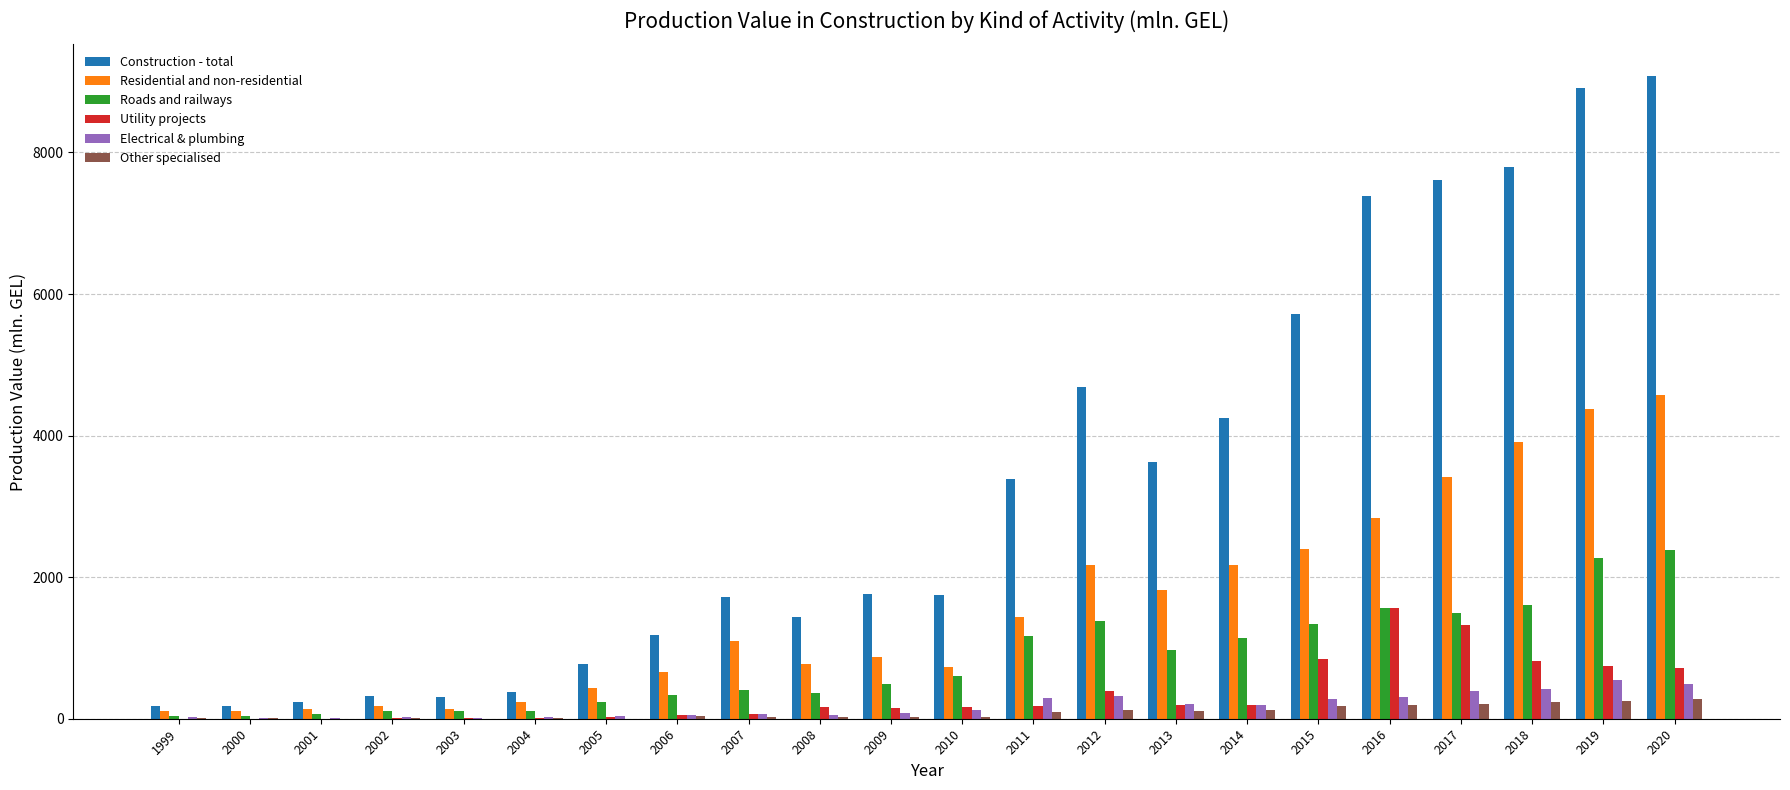

What is the greatest value displayed?

9074.2